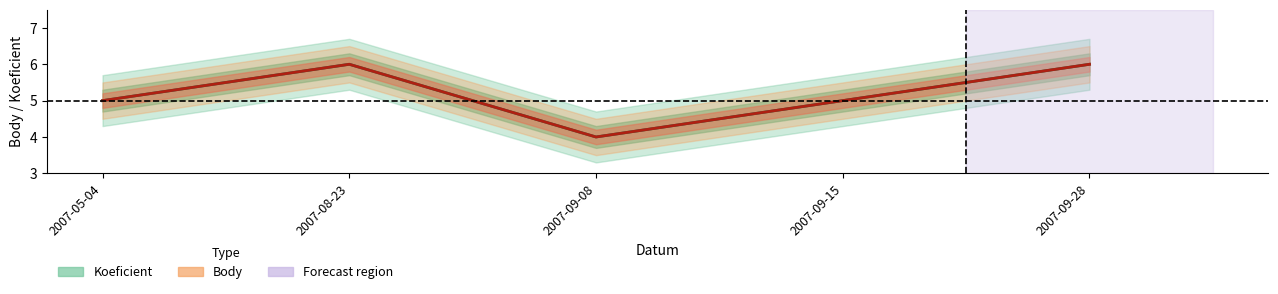

At which category does the chart reach its peak across all series?

2007-08-23